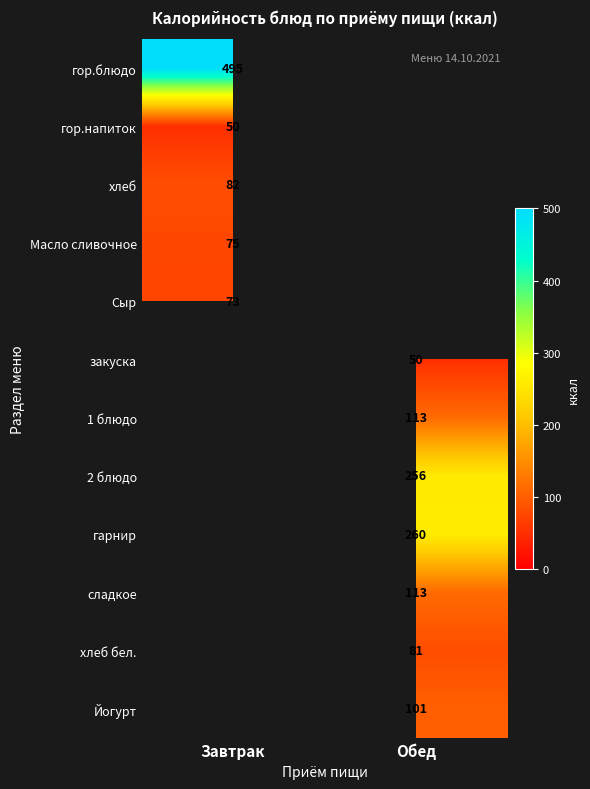

Is it true that хлеб бел. equals 37.0 at Обед?

False